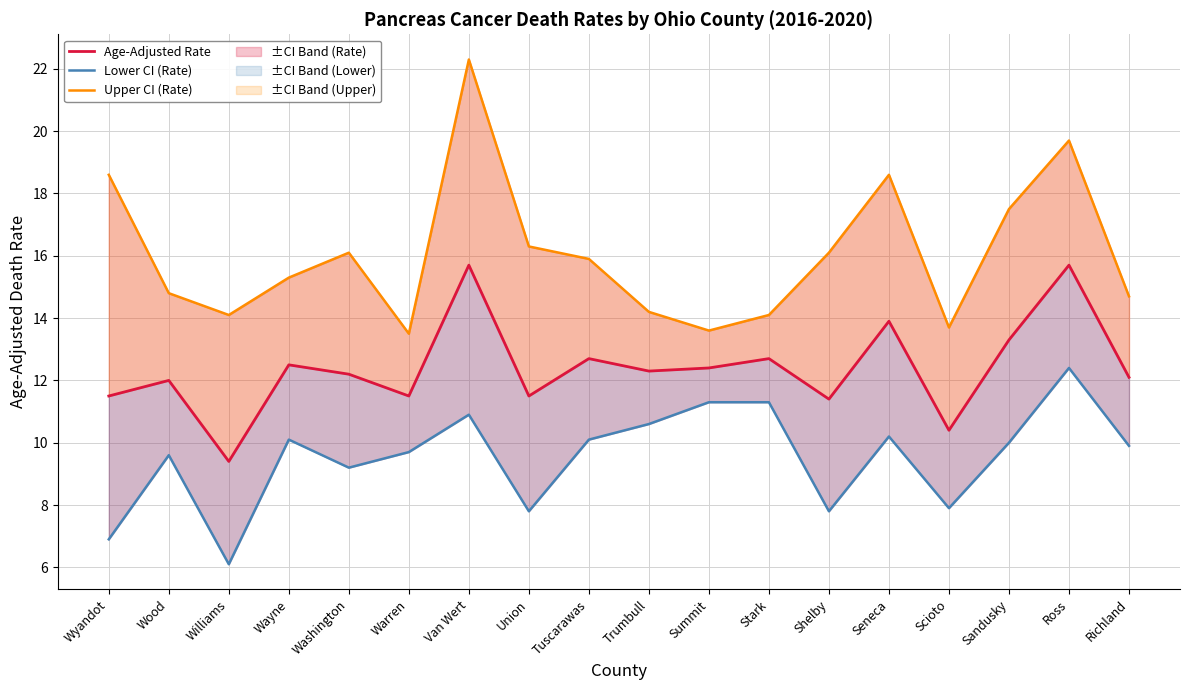

Which series has the largest range (max minus min)?

Upper CI (Rate)